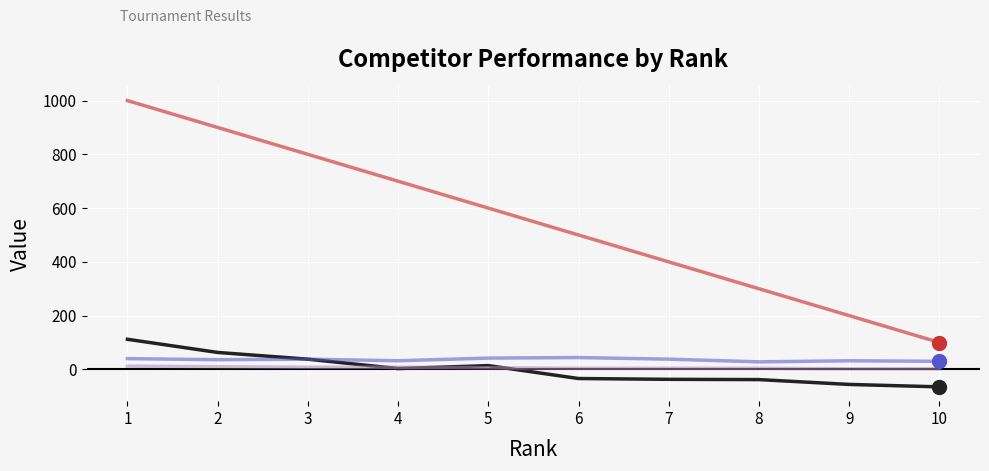

What is the smallest value displayed?

-65